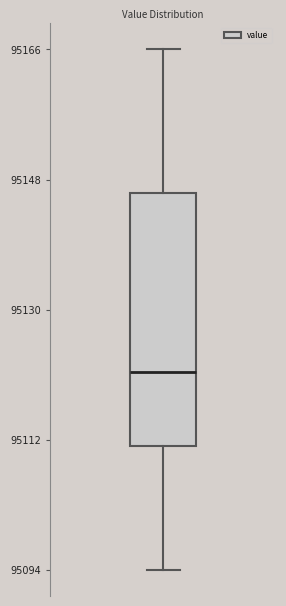

Where is the lower edge of the box on the y-axis? The values are not printed on the chart, so give them approximately, as read against the axis.

95112